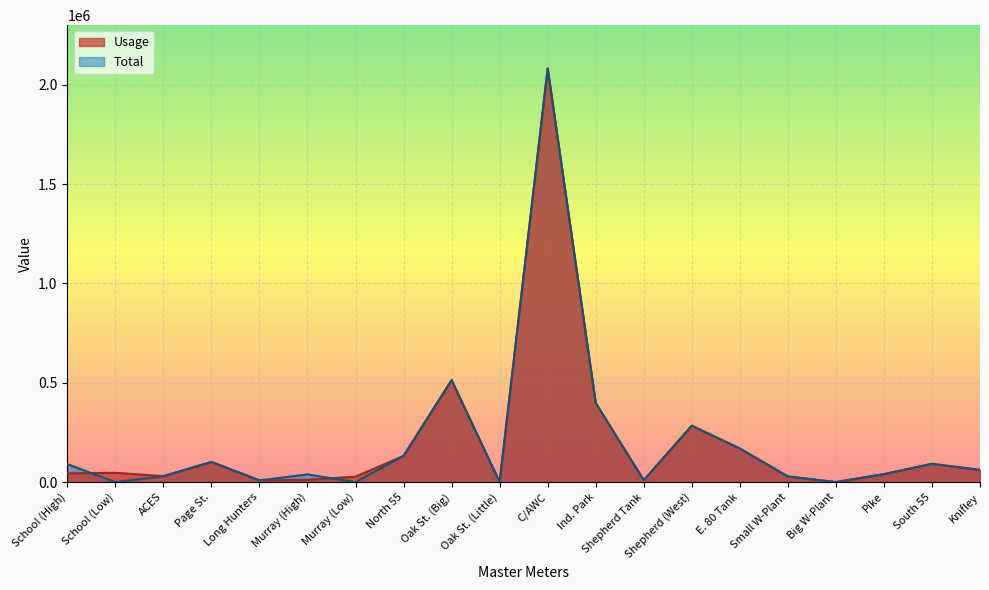

Does the chart display data point markers on the line(s)?

No